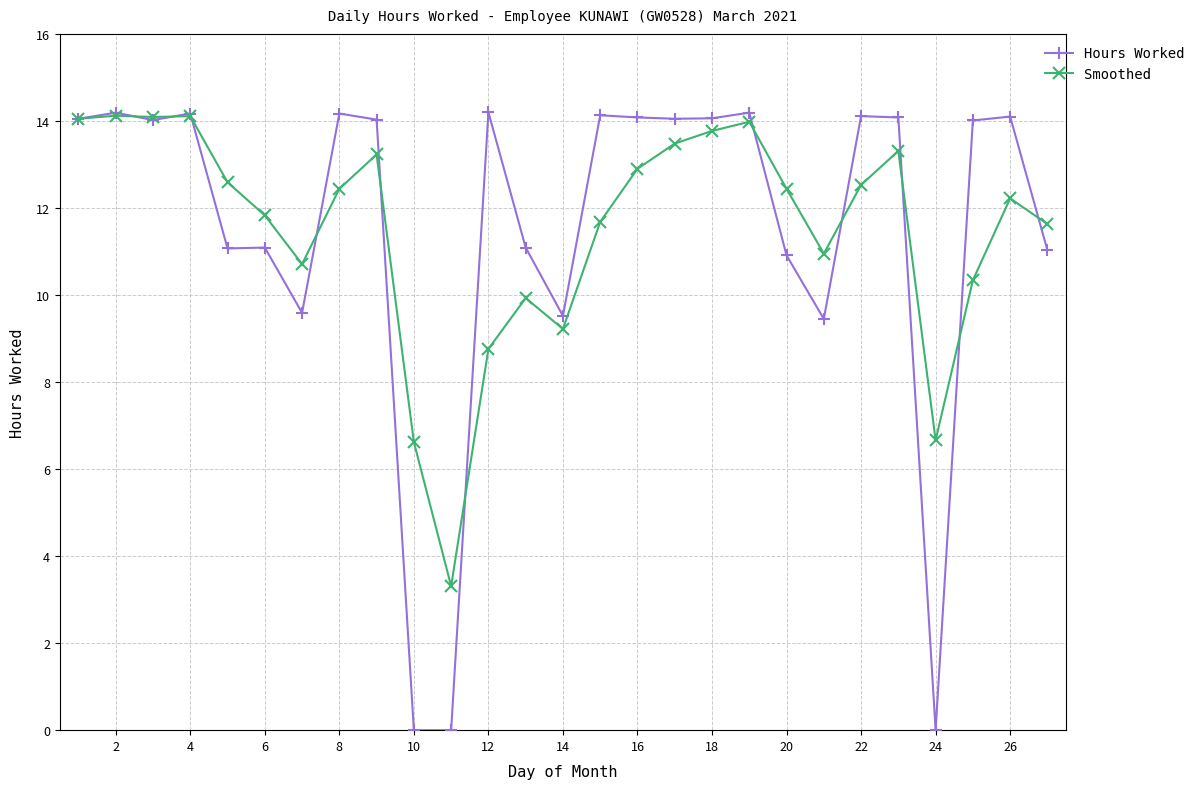

True or false: Smoothed and Hours Worked intersect in this chart.

True